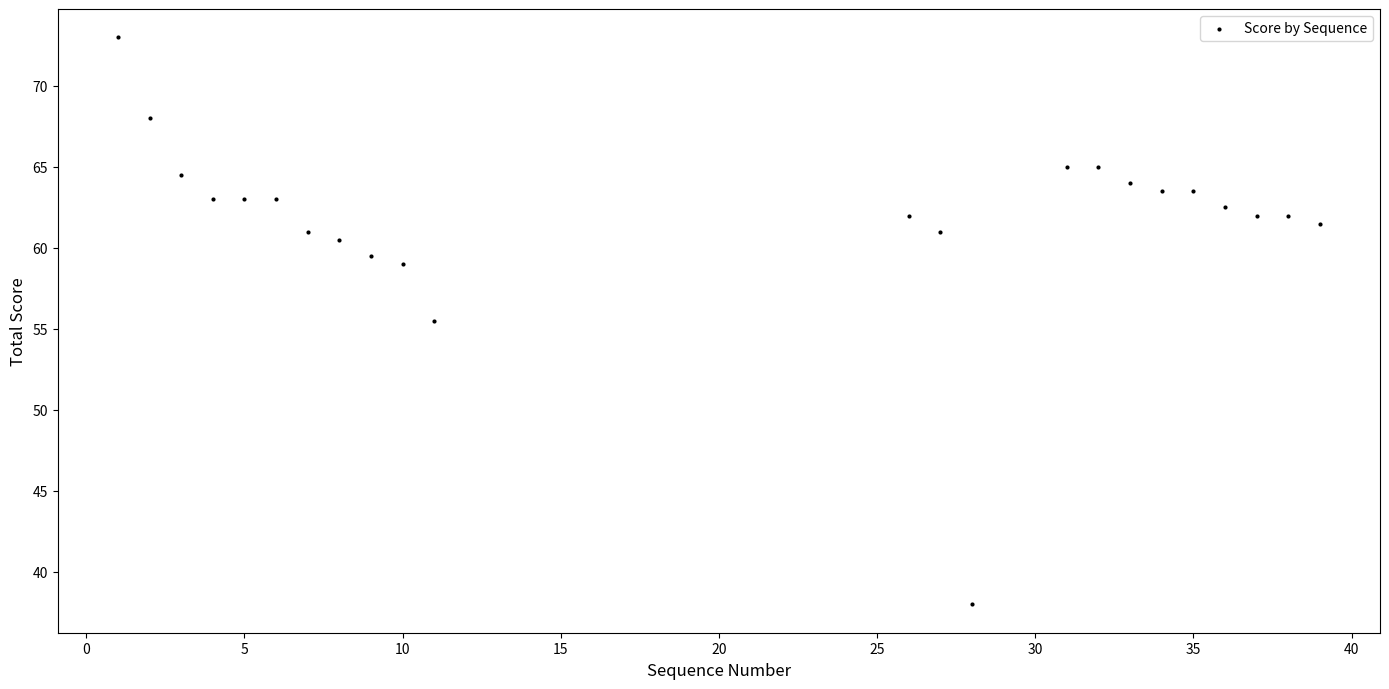

What Y value in the scatter plot is closest to 55?

55.5